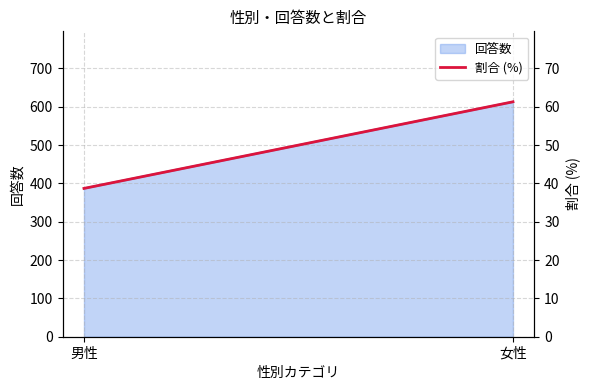

What is the maximum value shown in the chart?

61.3